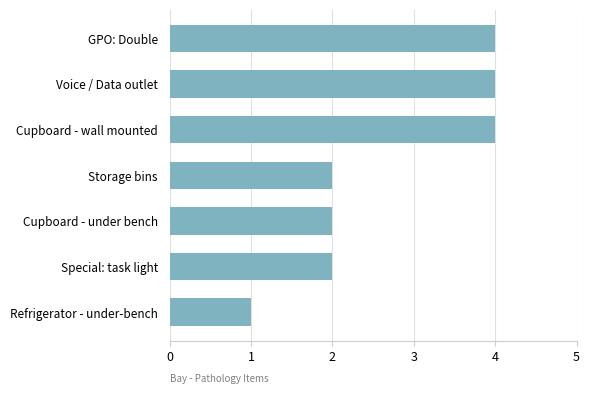

Count the values in the range 2 to 4.

6